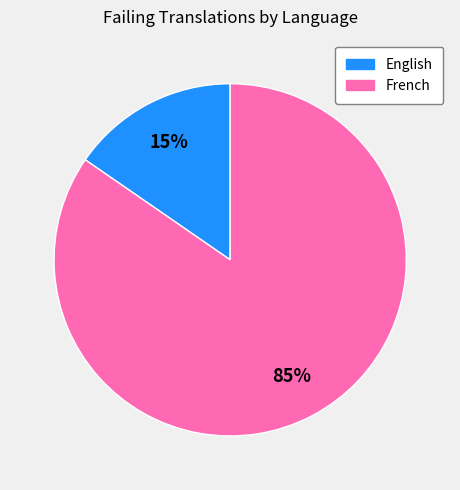

To the nearest percent, what percentage of the pie is English?

15%